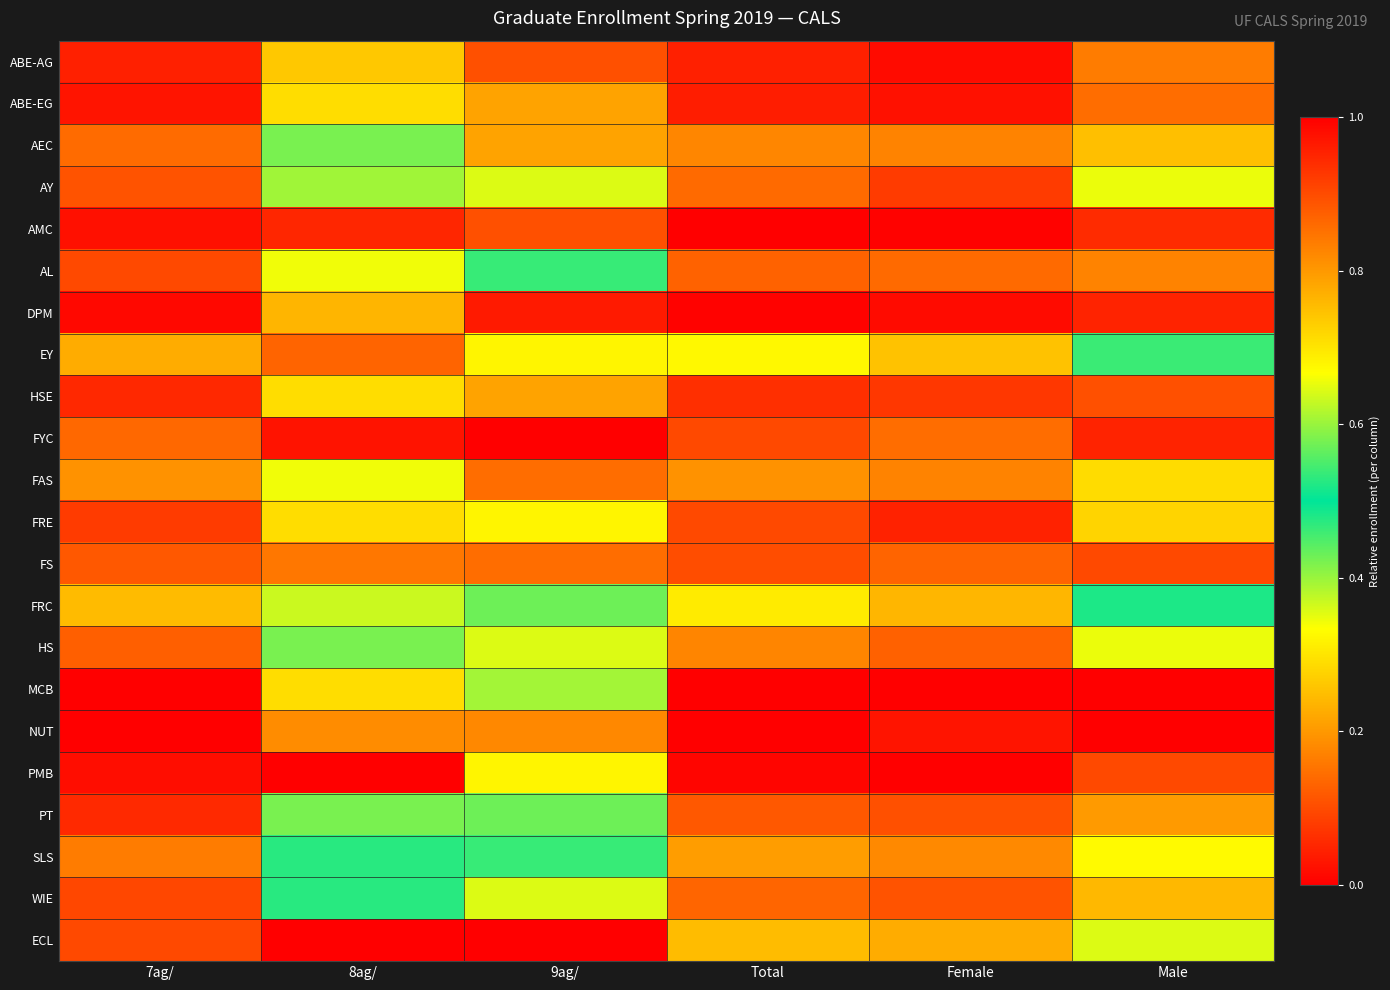

Rank the series by their maximum value, from lowest to highest.

AMC, FYC, FS, NUT, DPM, ABE-AG, ABE-EG, HSE, FRE, PMB, FAS, AY, AL, SLS, WIE, AEC, HS, PT, FRC, EY, MCB, ECL